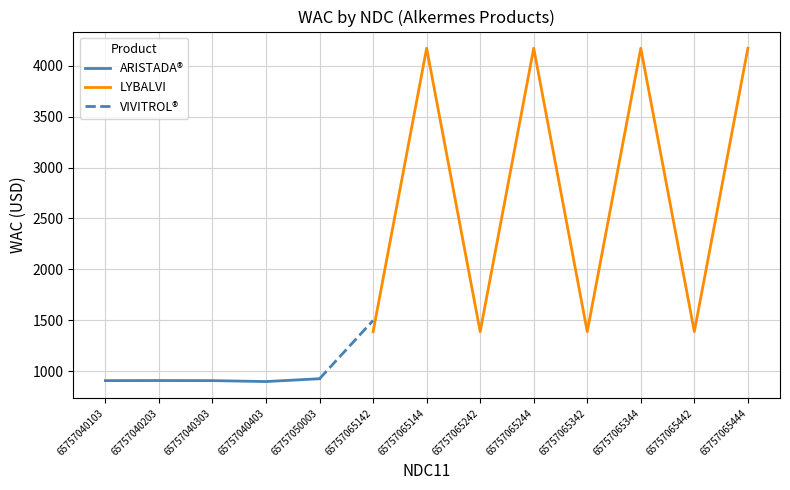

The chart shows a value of 459.9 at 65757050003. True or false?

False